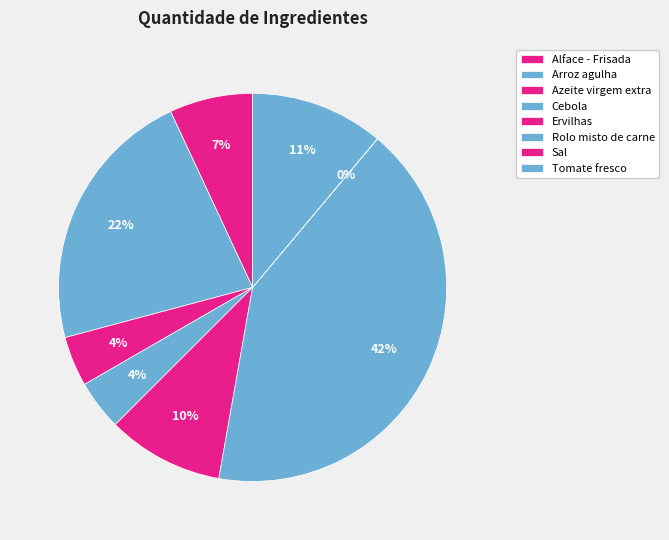

To the nearest percent, what is the difference between the largest and smallest slice percentages?

42%